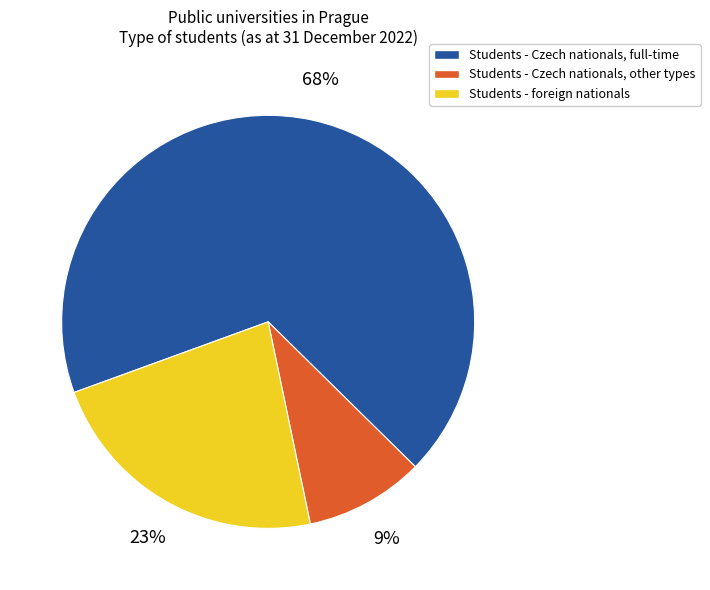

Is it true that Students - Czech nationals, full-time is 68% of the pie?

True